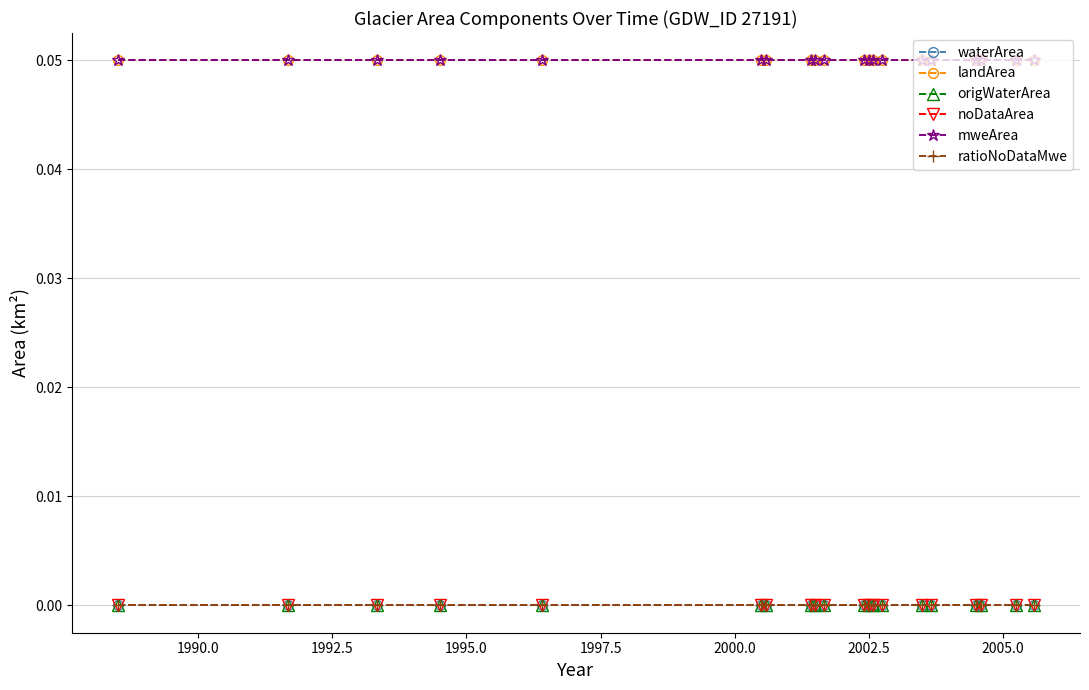

Is this an area chart (filled region under the line)?

No